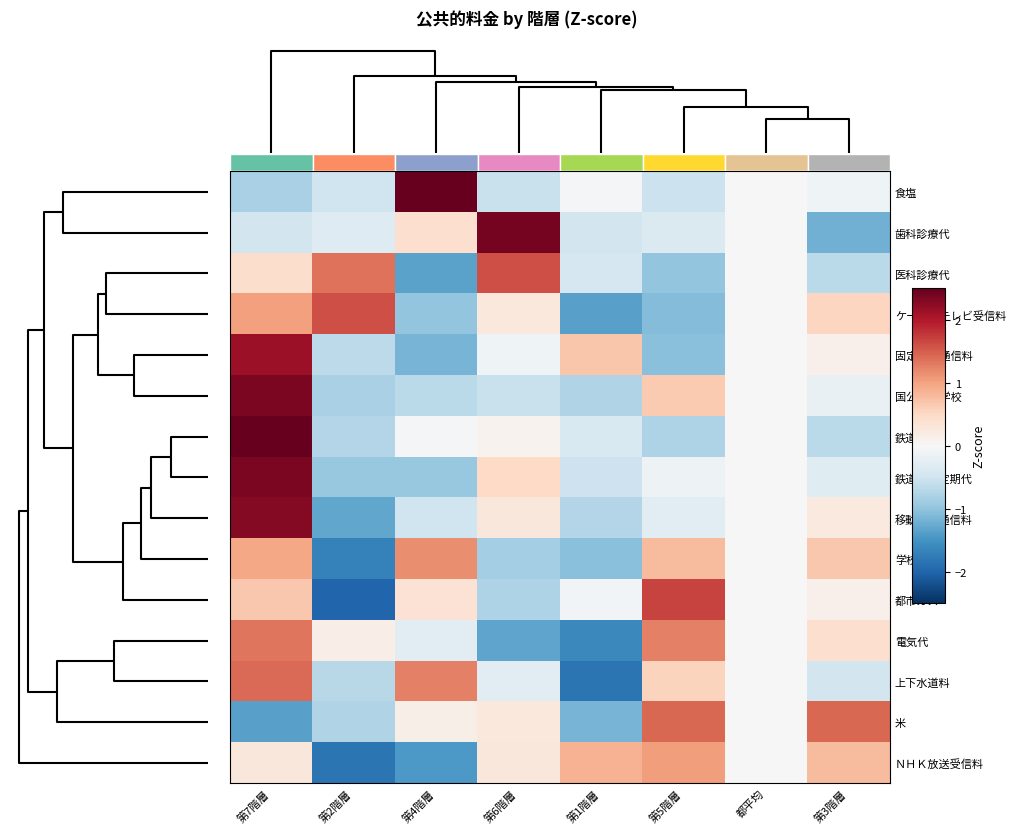

The value of 医科診療代 at 都平均 is 0.0. True or false?

False